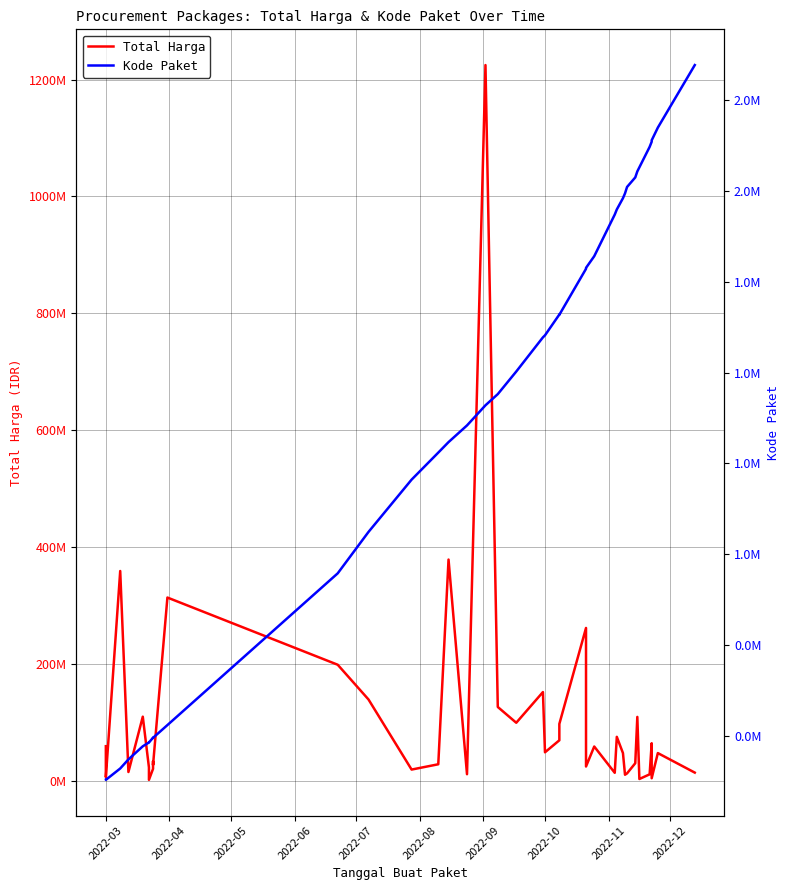

How many categories are shown in the chart?

40